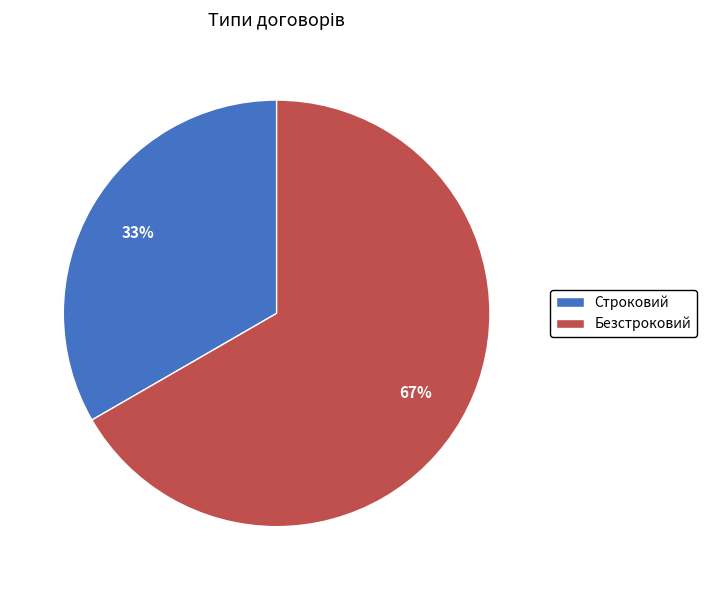

Does any single category account for the majority?

Yes